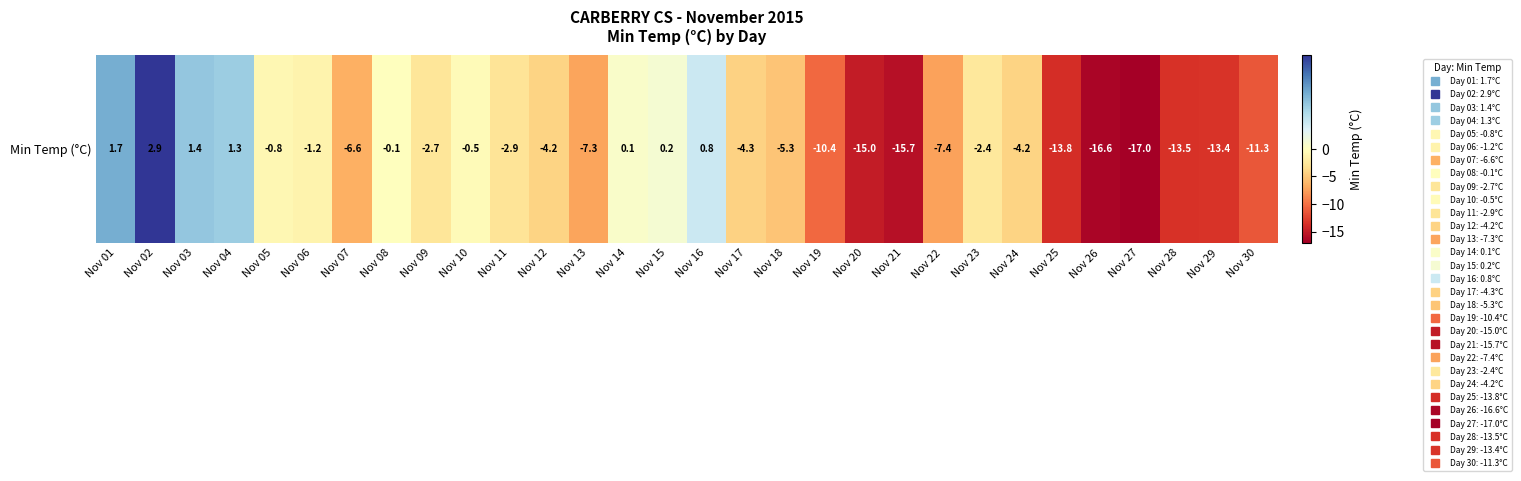

What is the average value?

-5.6